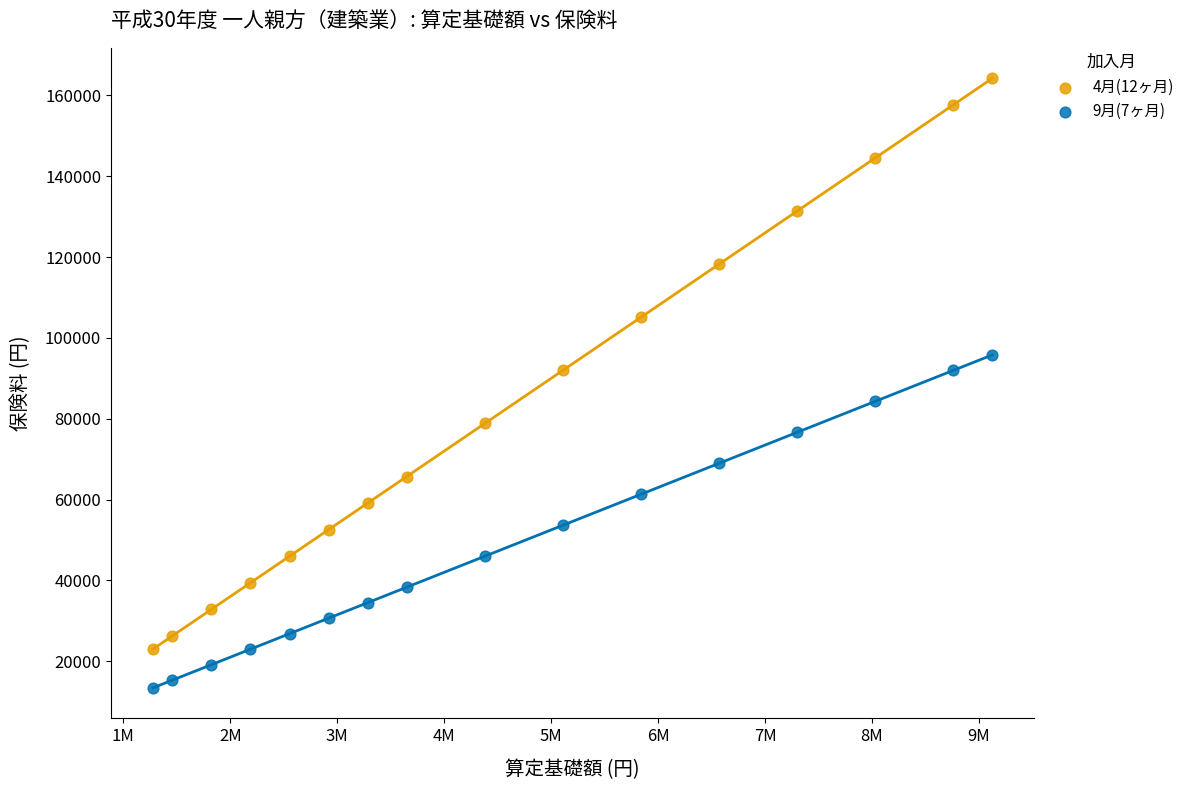

Which series contains the lowest Y value?

9月(7ヶ月)